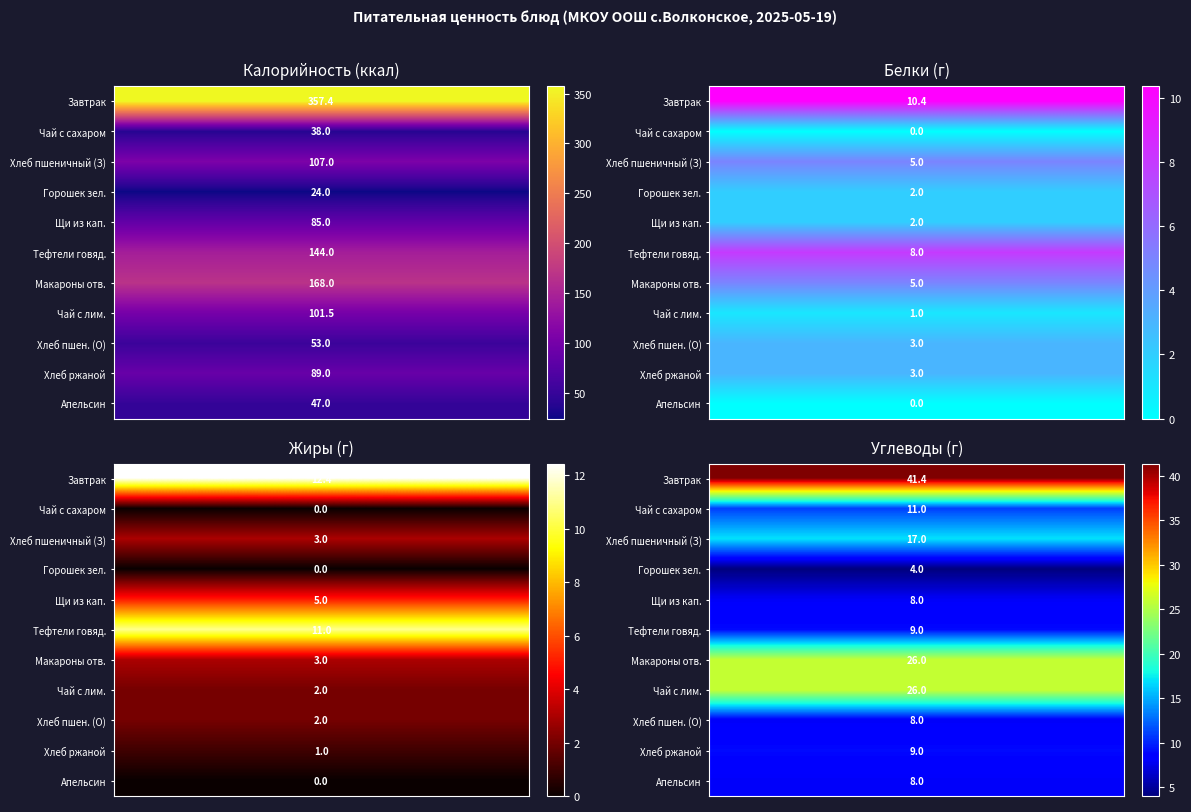

What is the spread (max minus min) of values at Белки?

10.4